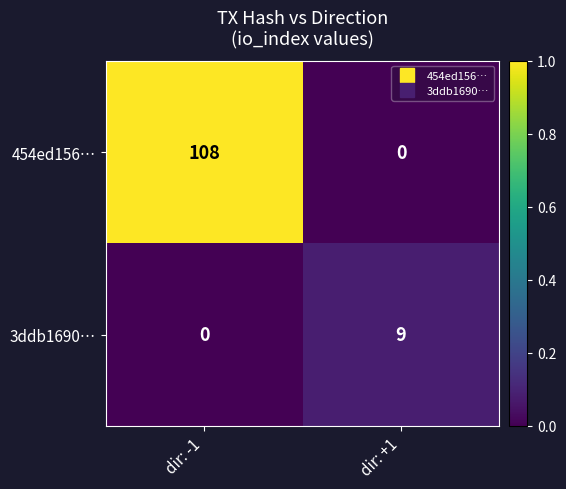

Which category has the lowest value in the 3ddb1690… series?

dir: -1